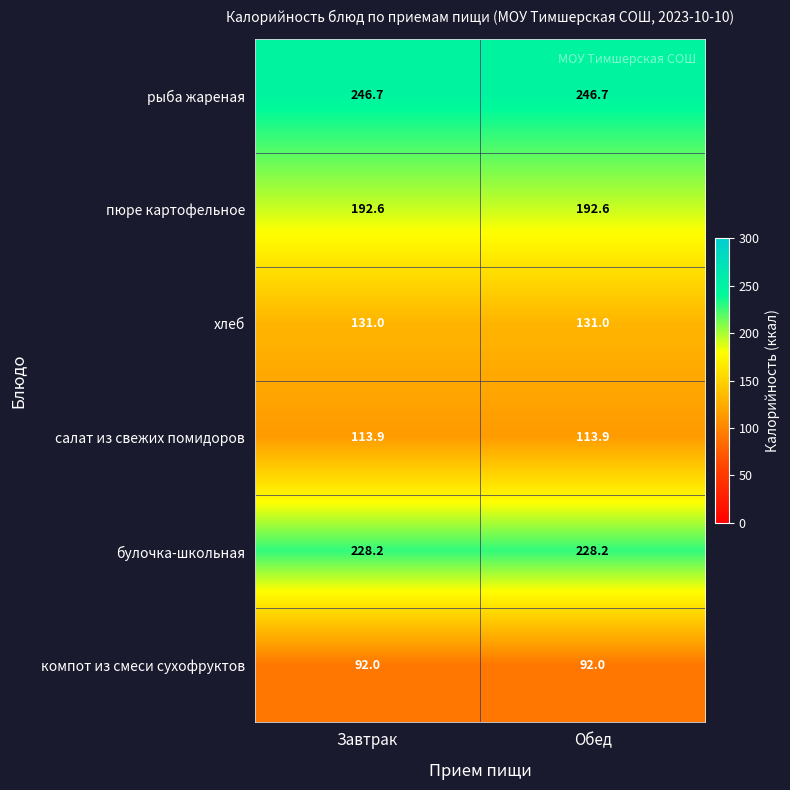

What is the difference between the highest and lowest values at Завтрак?

154.7